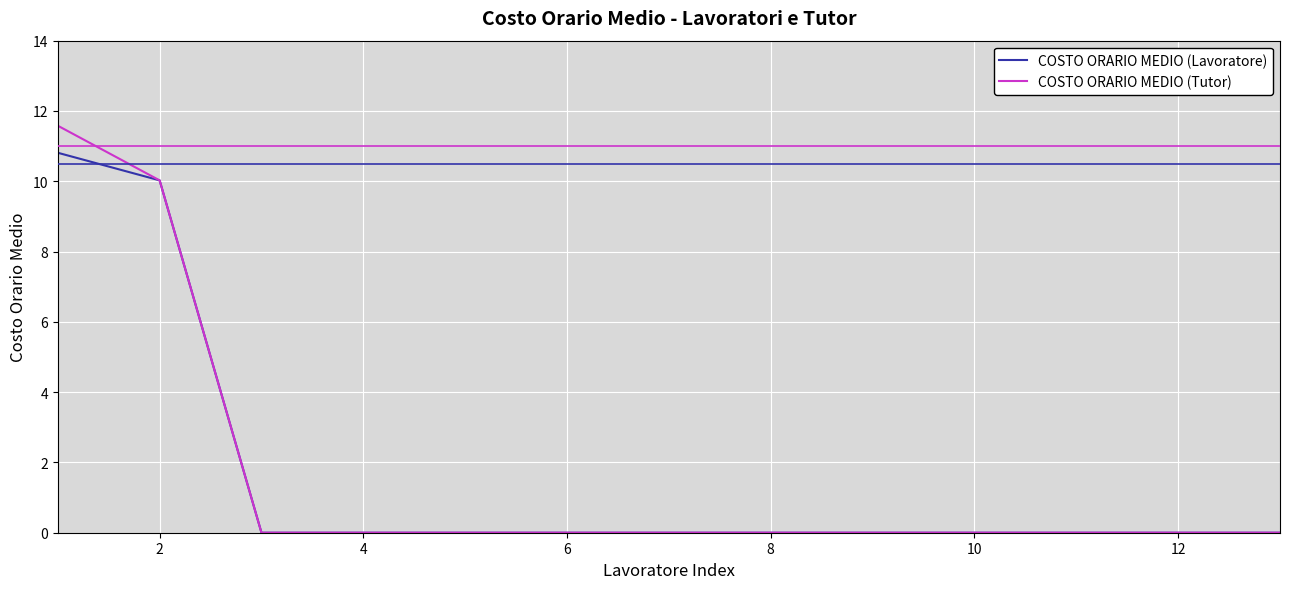

Rank the series by their maximum value, from lowest to highest.

COSTO ORARIO MEDIO (Lavoratore), COSTO ORARIO MEDIO (Tutor)